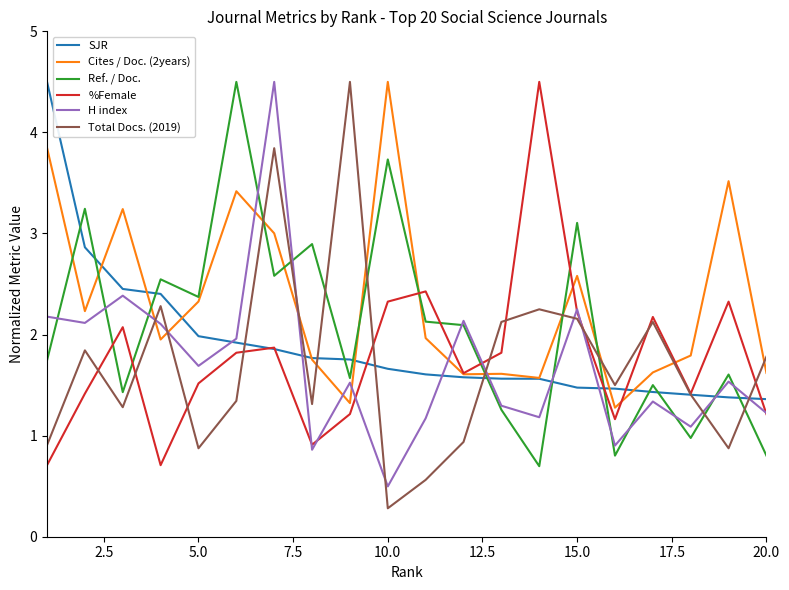

What is the greatest value displayed?

4.5